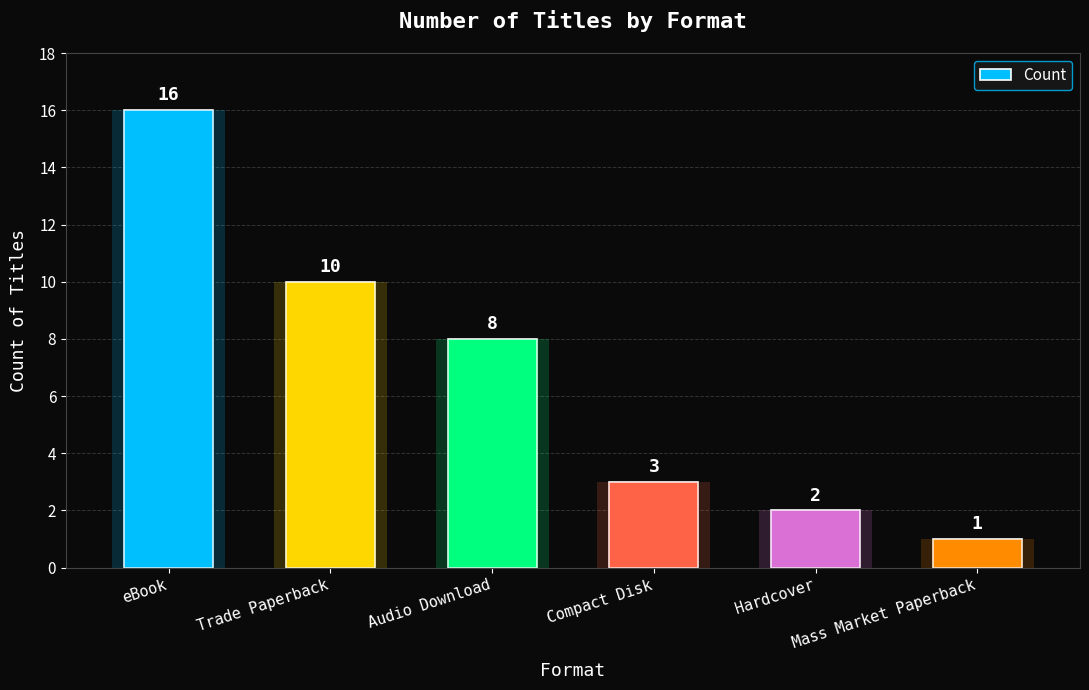

What is the difference between the values at Compact Disk and Trade Paperback?

7